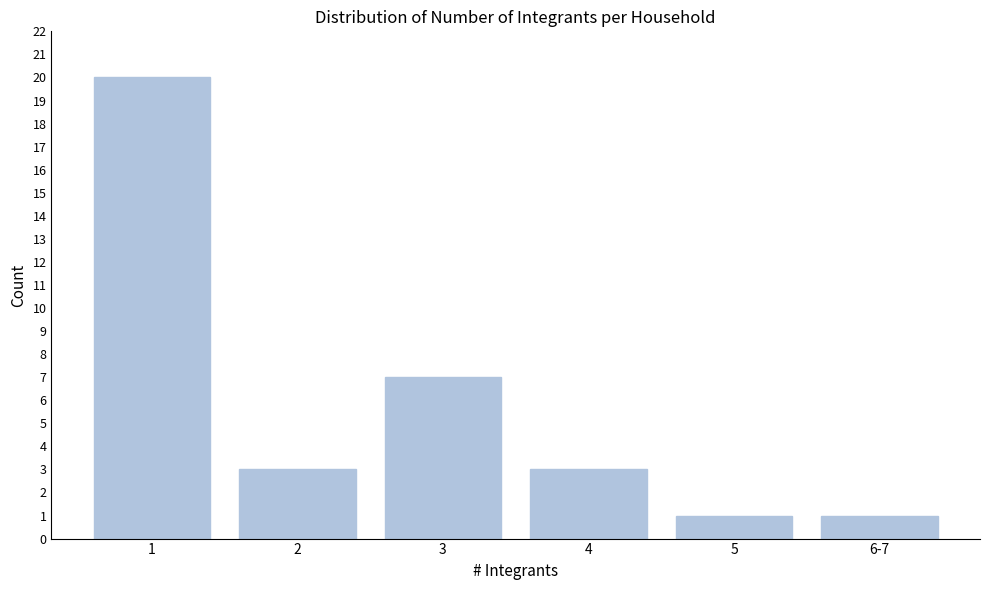

Reading left to right, extract all data points from this chart.

1=20	2=3	3=7	4=3	5=1	6-7=1